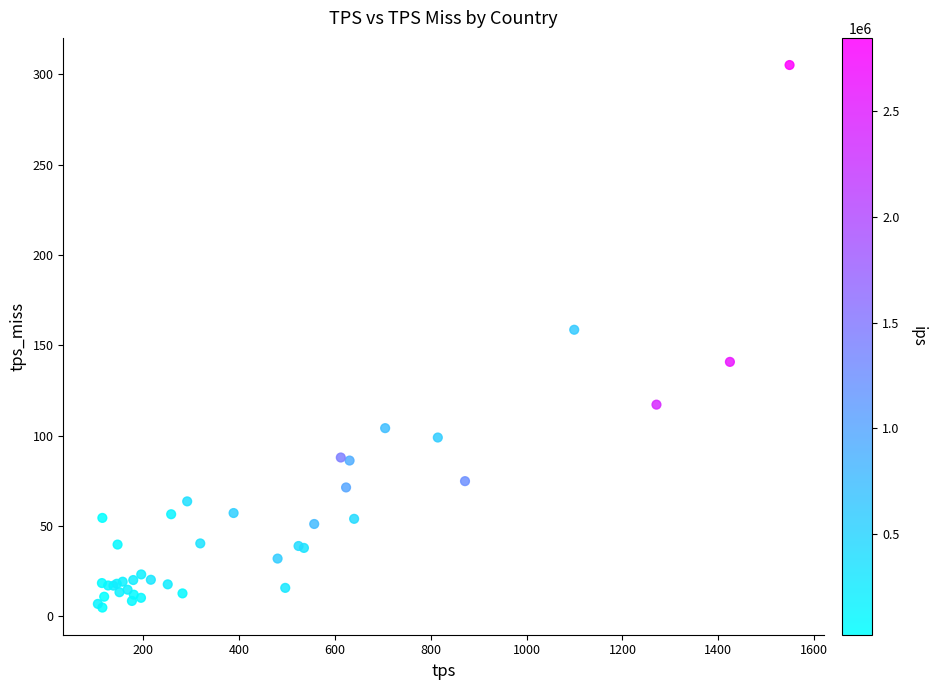

What Y value in the scatter plot is closest to 154?

158.6